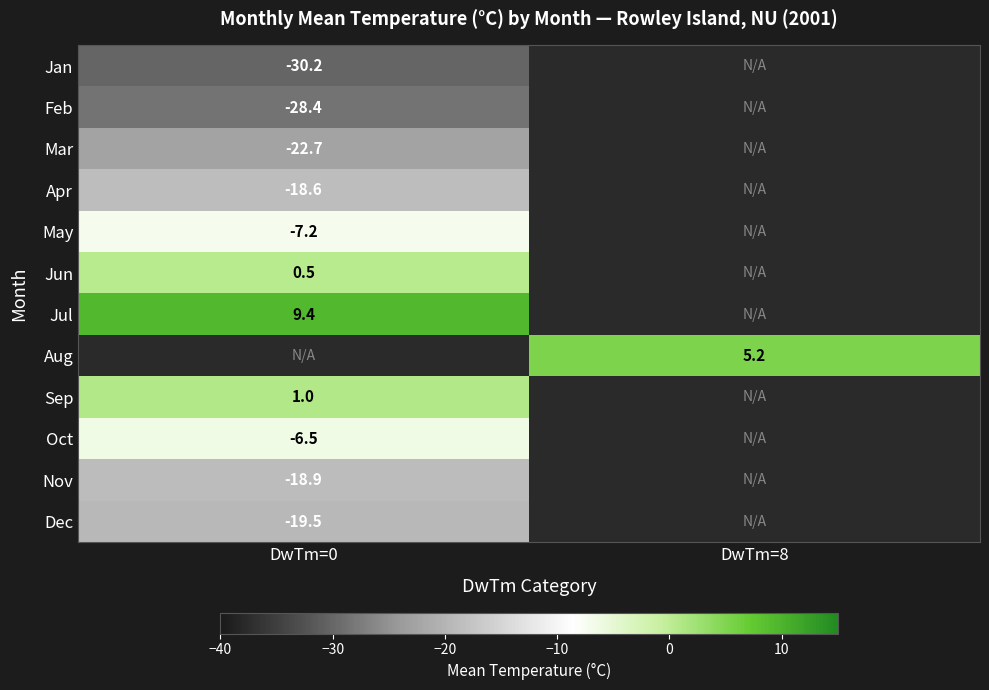

Is it true that Jul equals 9.4 at DwTm=0?

True